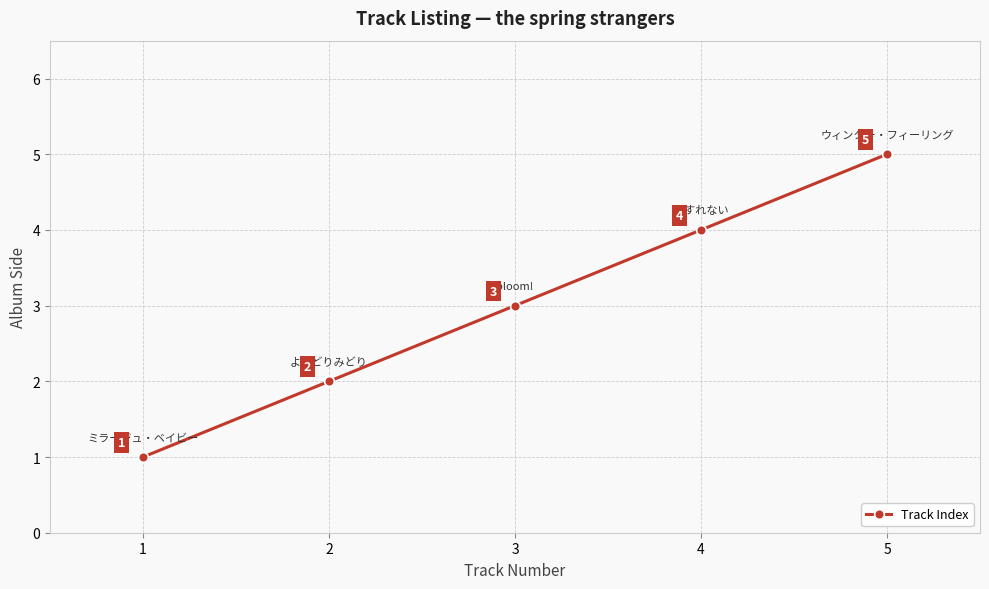

Rank the categories by value from highest to lowest.

5, 4, 3, 2, 1